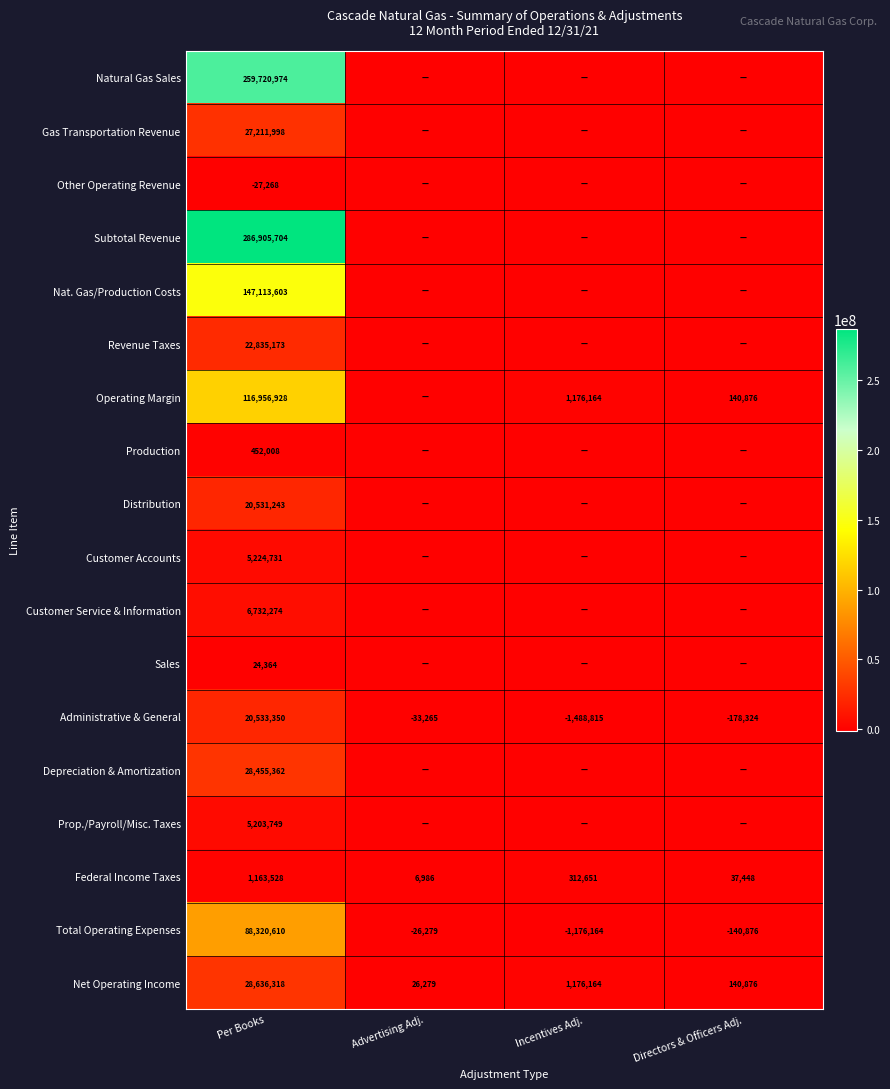

What is the difference between the Federal Income Taxes values at Advertising Adj. and Incentives Adj.?

305665